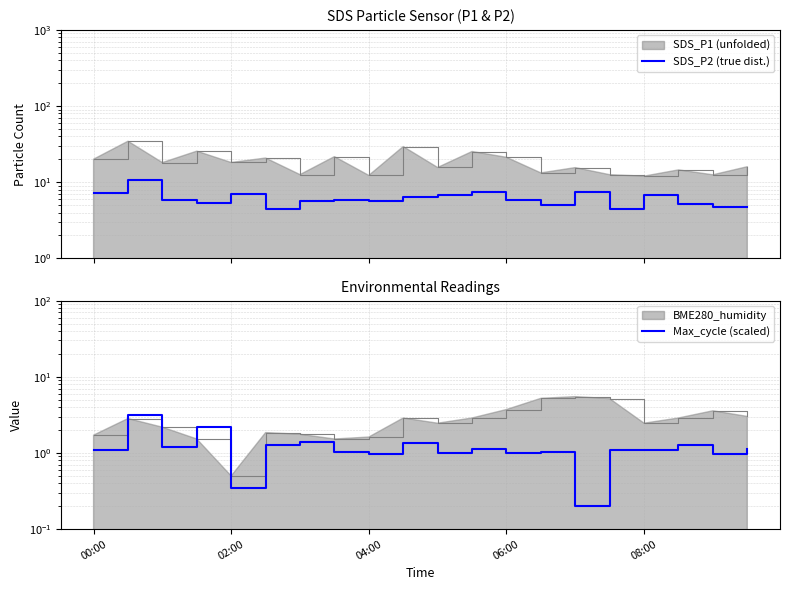

The value of SDS_P2 (true dist.) at 5 is 6.9. True or false?

False